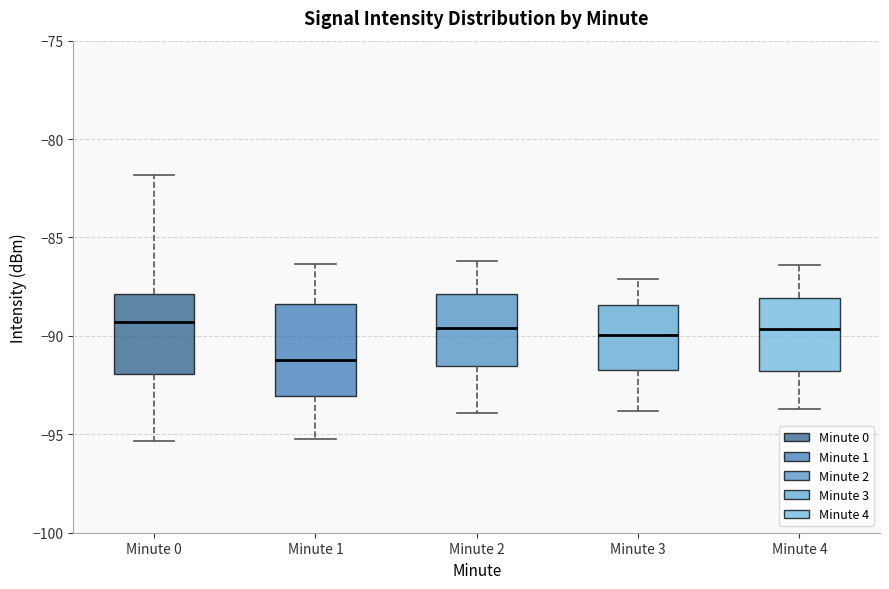

Reading left to right, read every box against the y-axis: the position of its median line, the range the box covers, and the ends of its whiskers. The values are not printed on the chart, so give them approximately, as read against the axis.

Minute 0: median -89.5, box -92.0 to -88.0, whiskers -95.5 to -82.0
Minute 1: median -91.0, box -93.0 to -88.5, whiskers -95.0 to -86.5
Minute 2: median -89.5, box -91.5 to -88.0, whiskers -94.0 to -86.0
Minute 3: median -90.0, box -91.5 to -88.5, whiskers -94.0 to -87.0
Minute 4: median -89.5, box -92.0 to -88.0, whiskers -93.5 to -86.5